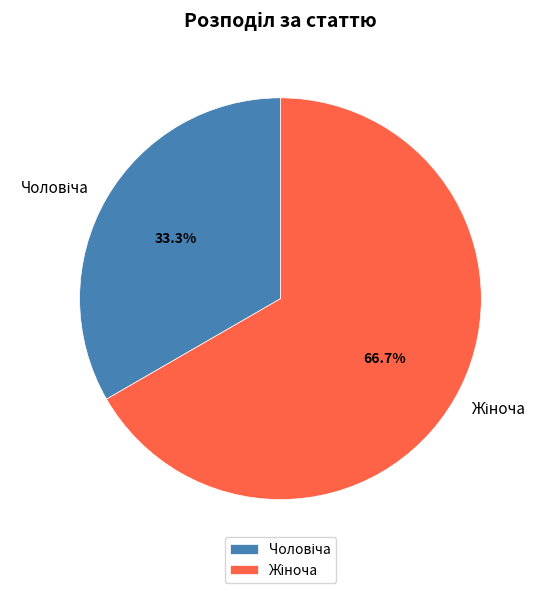

Does any single category account for the majority?

Yes